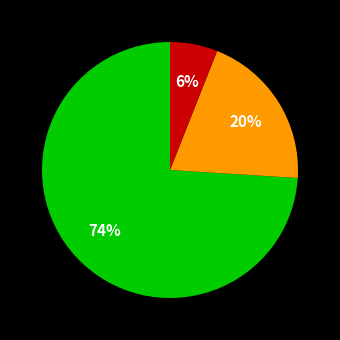

Is there any slice that represents more than half of the pie?

Yes